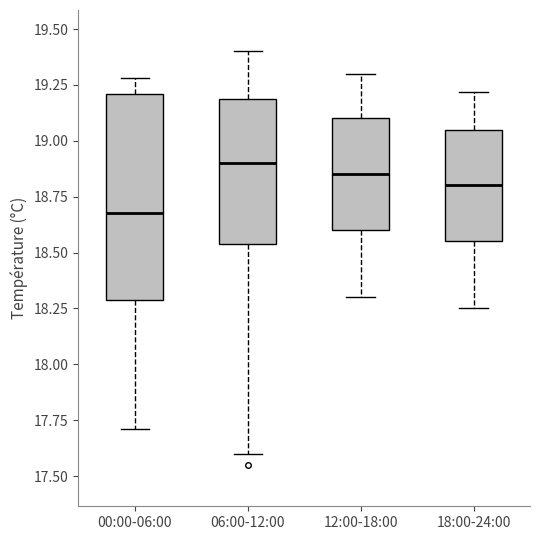

Where is the lower edge of the box for 12:00-18:00 on the y-axis? The values are not printed on the chart, so give them approximately, as read against the axis.

18.60